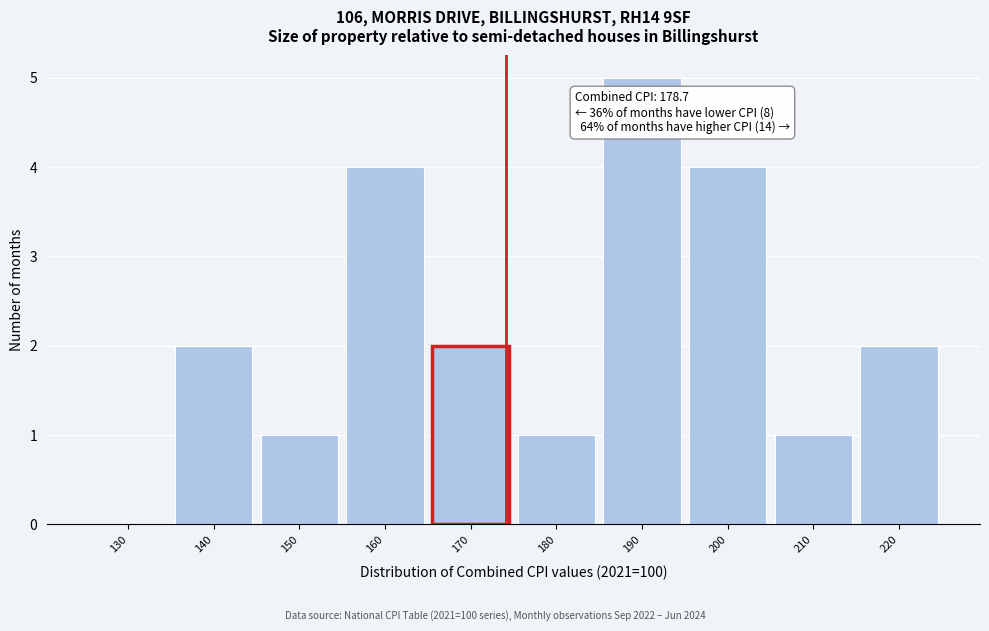

Reading left to right, transcribe all the data shown in this chart.

130=0	140=2	150=1	160=4	170=2	180=1	190=5	200=4	210=1	220=2